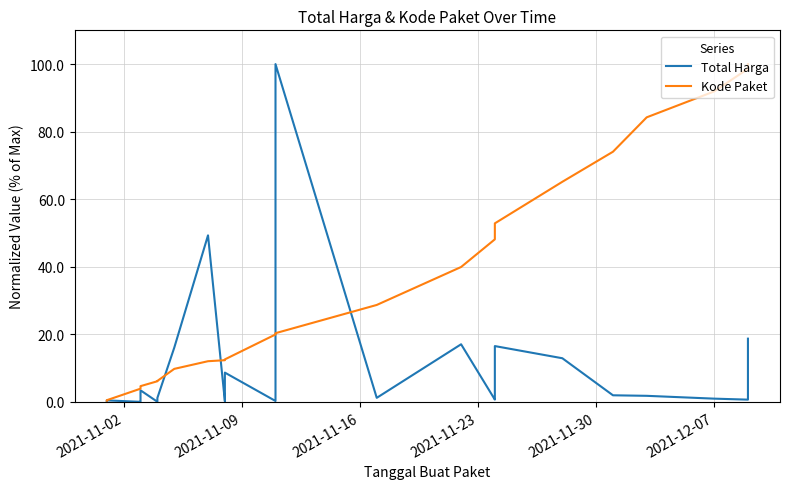

Does the chart have visible grid lines?

Yes